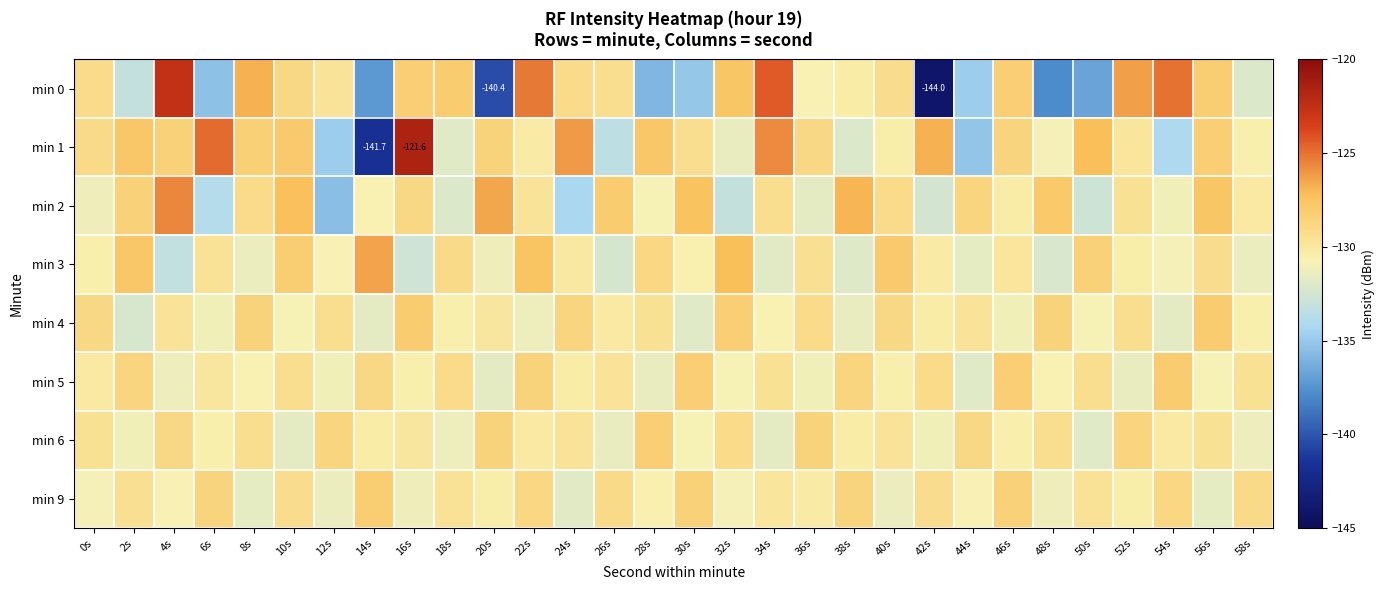

How many values in the min 1 series are below -128?

21